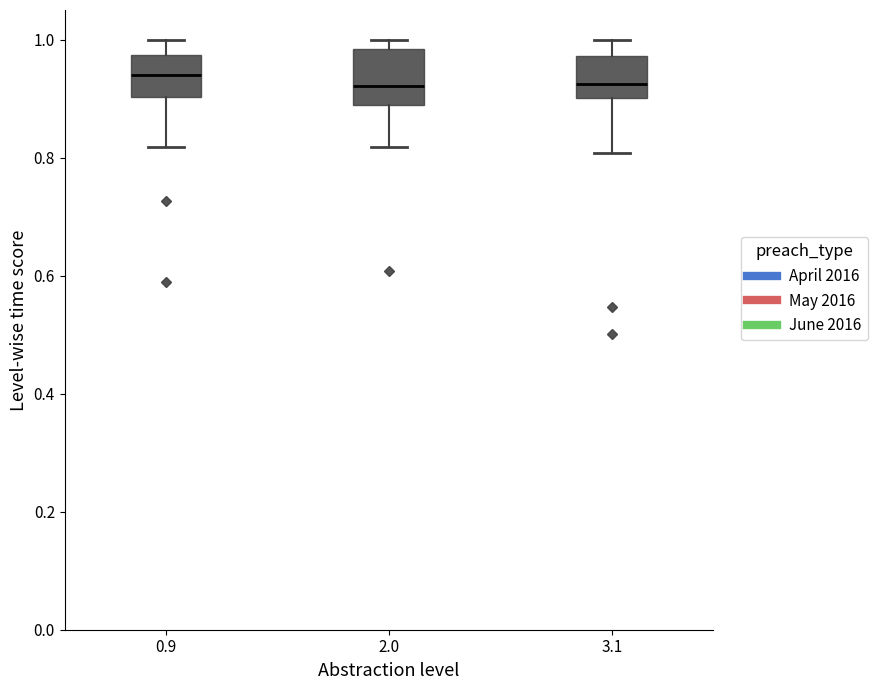

Reading left to right, read every box against the y-axis: the position of its median line, the range the box covers, and the ends of its whiskers. The values are not printed on the chart, so give them approximately, as read against the axis.

0.9: median 0.94, box 0.90 to 0.98, whiskers 0.82 to 1.00
2.0: median 0.92, box 0.88 to 0.98, whiskers 0.82 to 1.00
3.1: median 0.92, box 0.90 to 0.98, whiskers 0.80 to 1.00